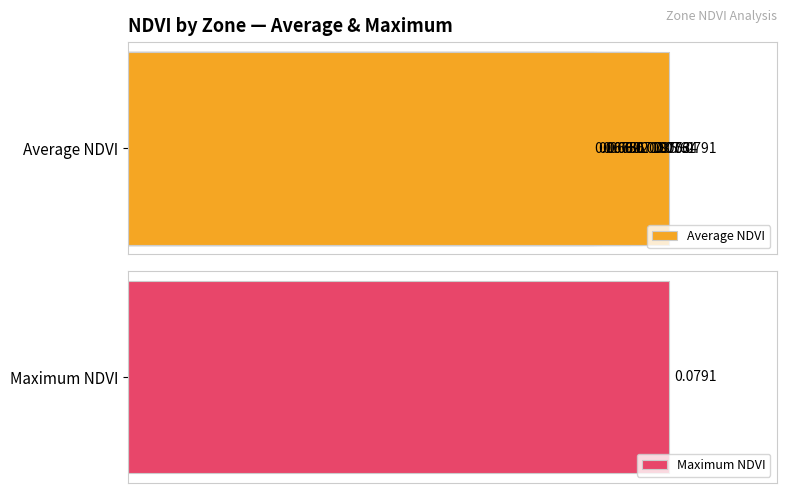

What is the value of the 3rd bar from the left?

0.1